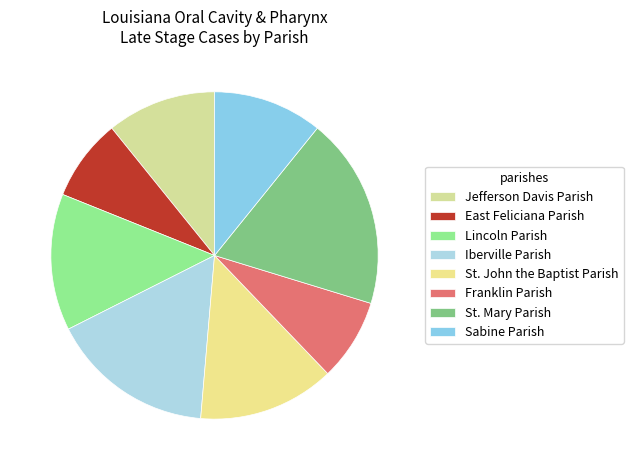

Is Lincoln Parish the majority of the pie?

No